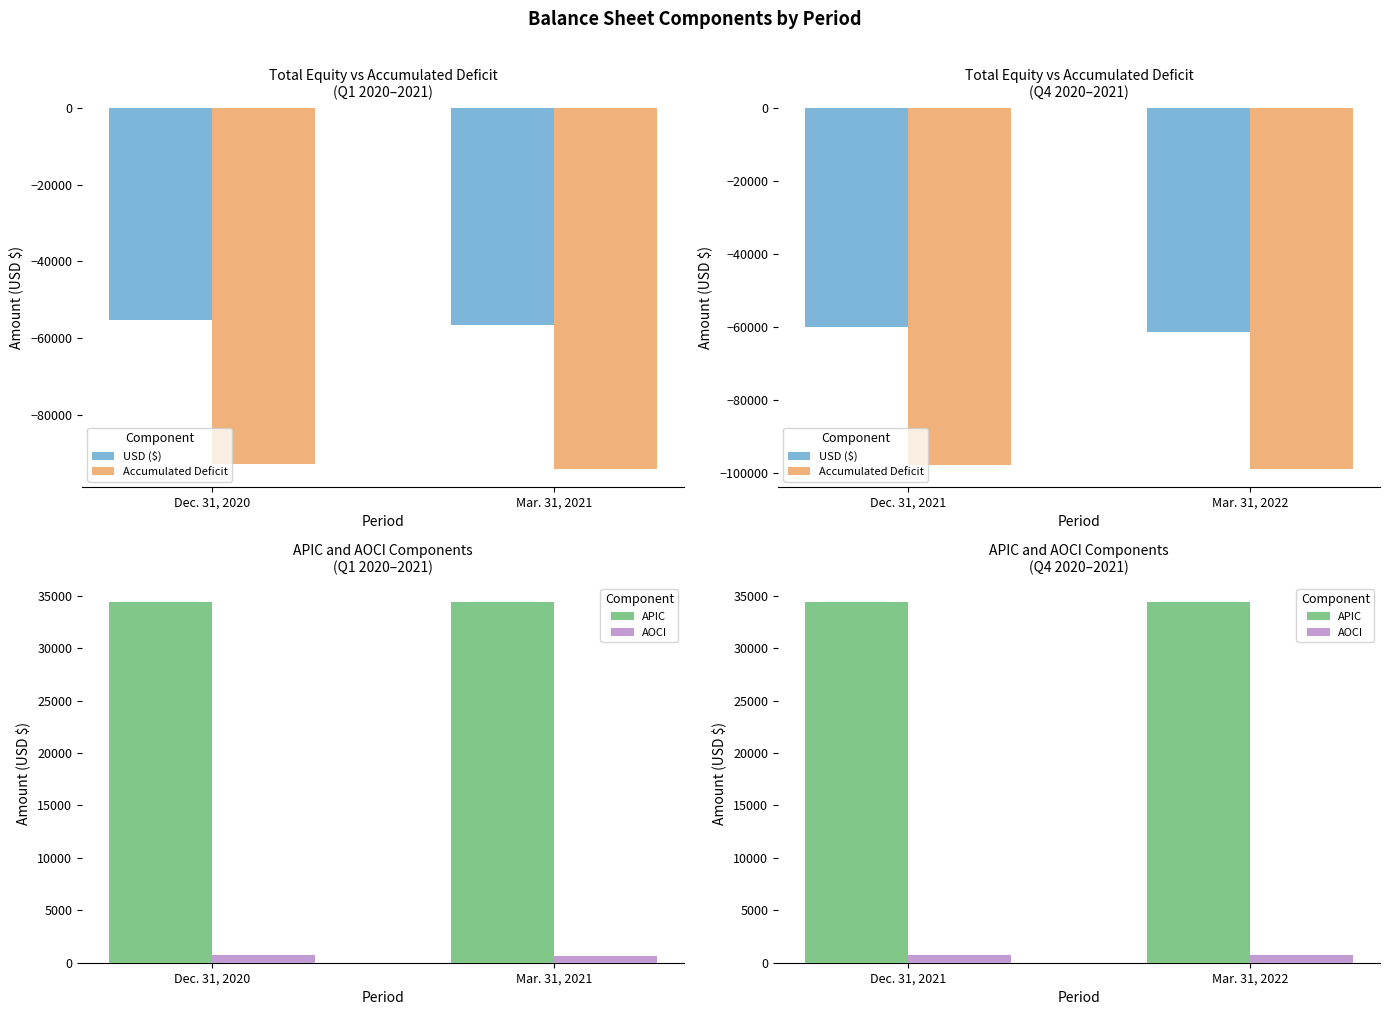

Is it true that USD ($) equals -101843 at Dec. 31, 2021?

False